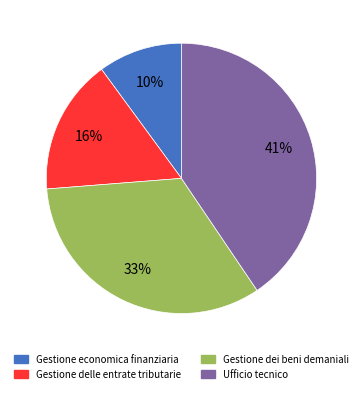

To the nearest percent, what is the average slice percentage?

25%